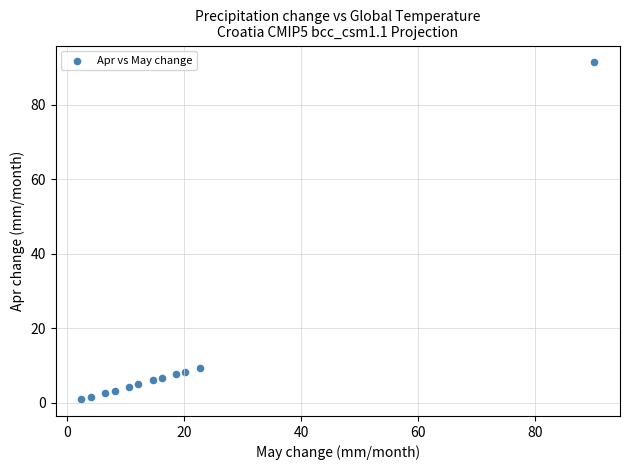

What is the average Y value?

12.3